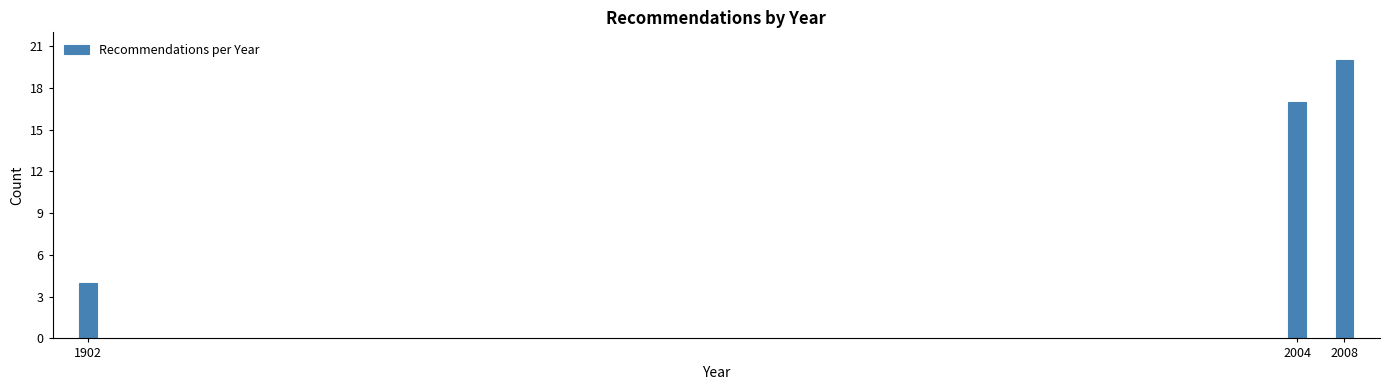

Reading left to right, list all the values displayed in this chart.

1902=4	2004=17	2008=20